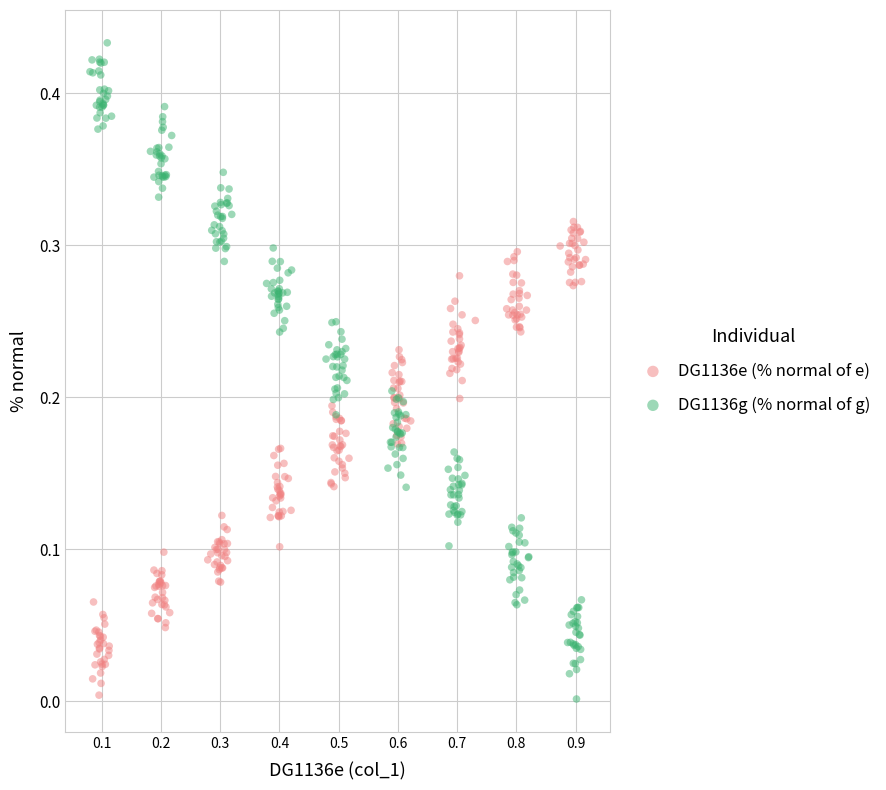

Which series has the widest spread of Y values?

DG1136g (% normal of g)